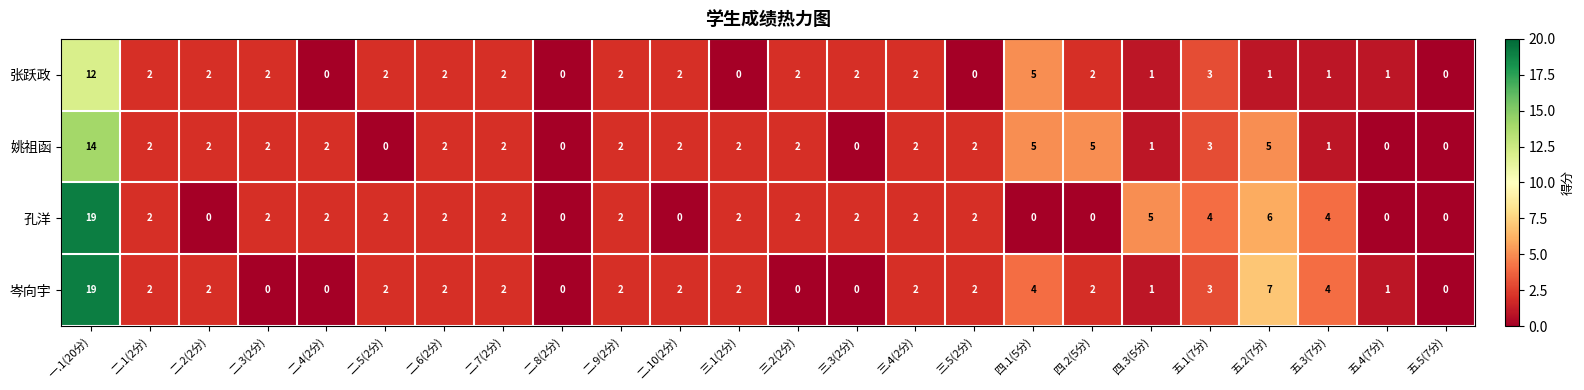

At how many categories does at least one series exceed 10?

1